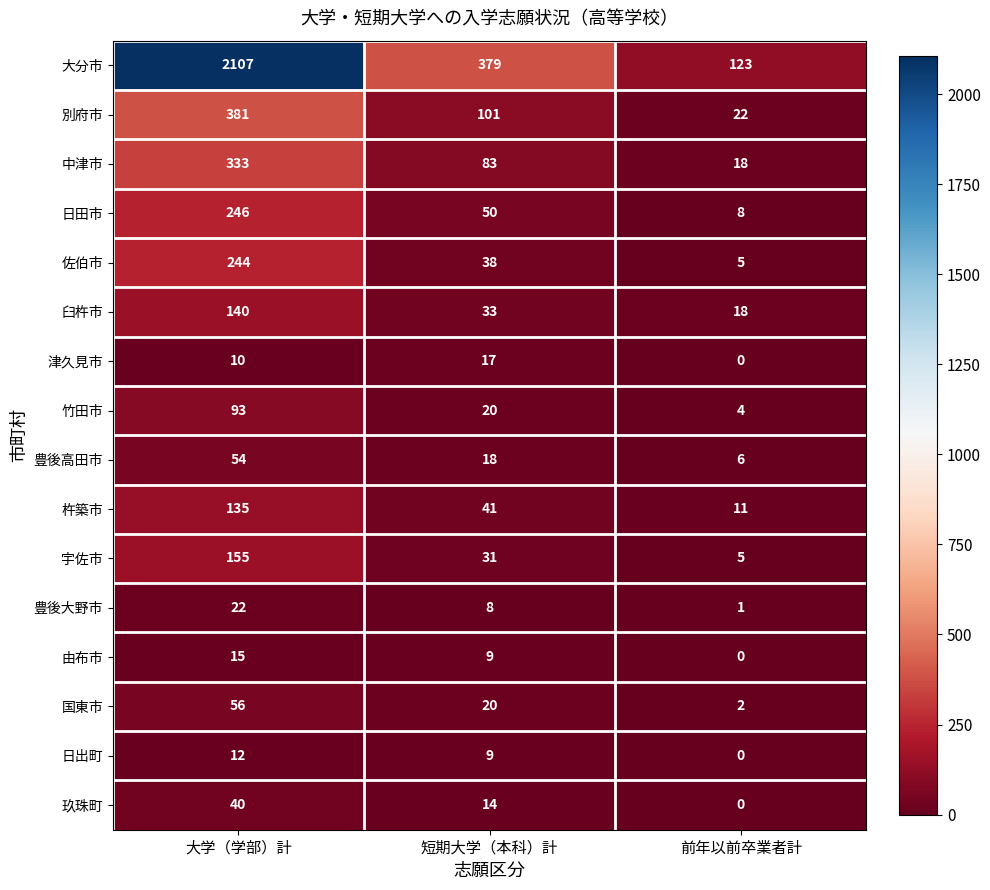

What is the difference between the 宇佐市 values at 短期大学（本科）計 and 大学（学部）計?

124